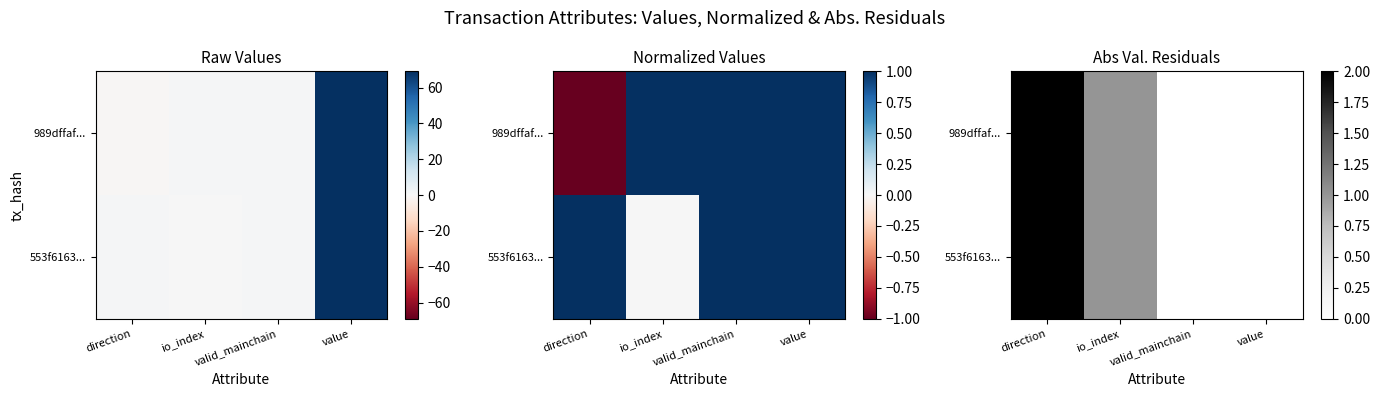

At which label is 553f6163... closest to 1?

io_index